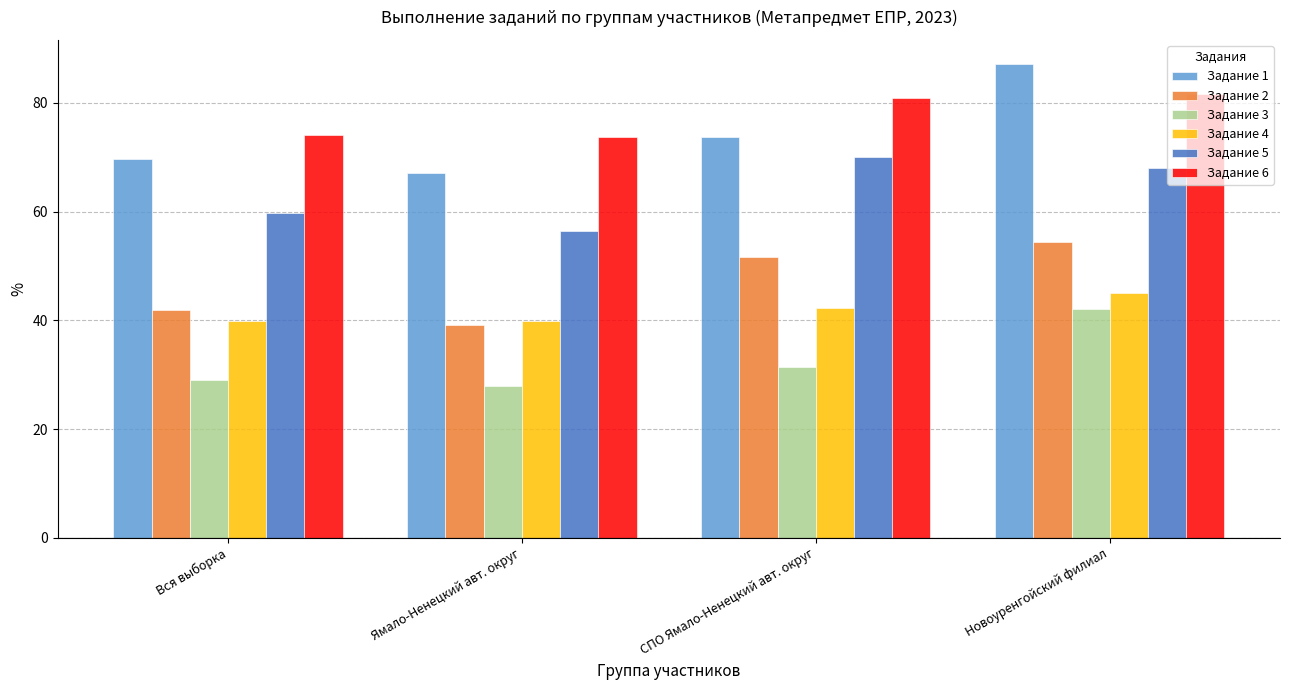

Are the bars horizontal?

No